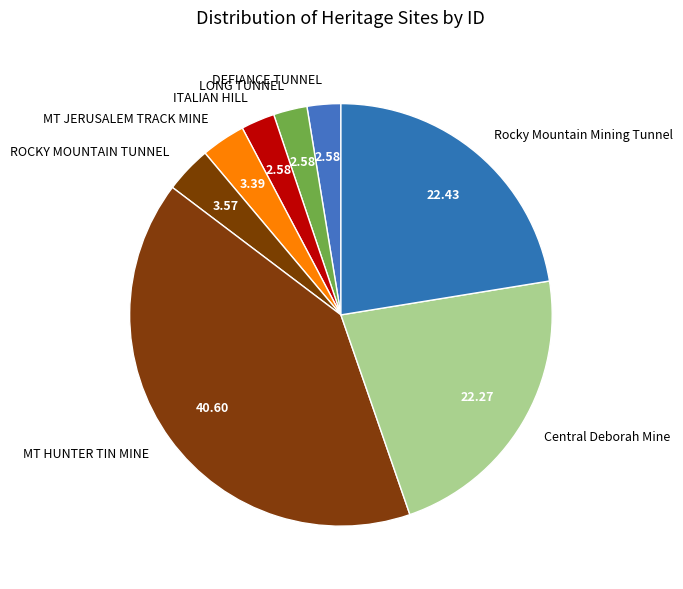

Approximately how many times larger is the value at LONG TUNNEL compared to DEFIANCE TUNNEL?

1.0